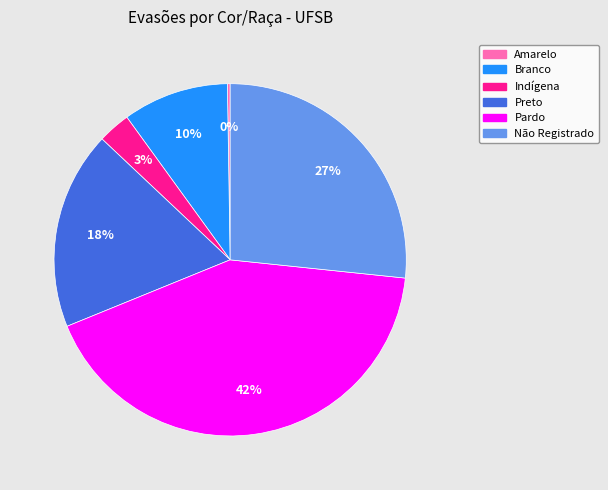

Is the sum of Pardo and Branco greater than half?

Yes